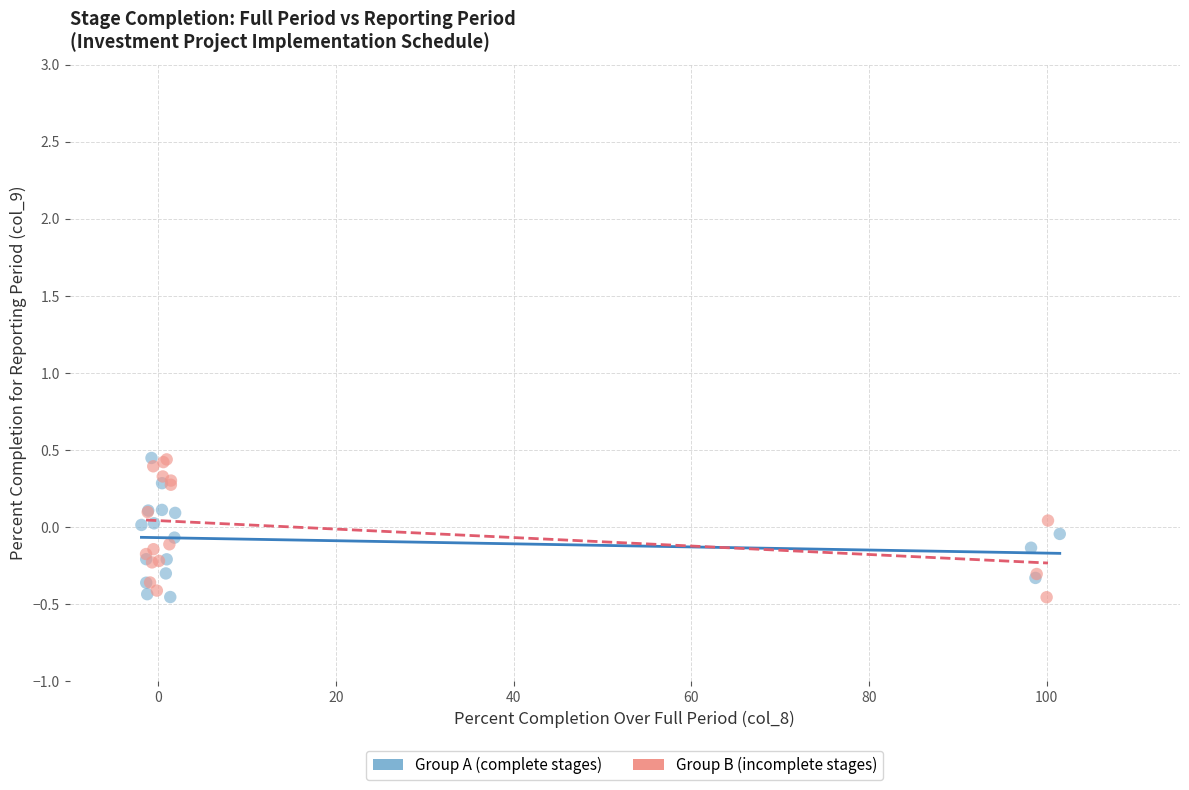

What are all the series names shown in the legend?

Group A (complete stages), Group B (incomplete stages)